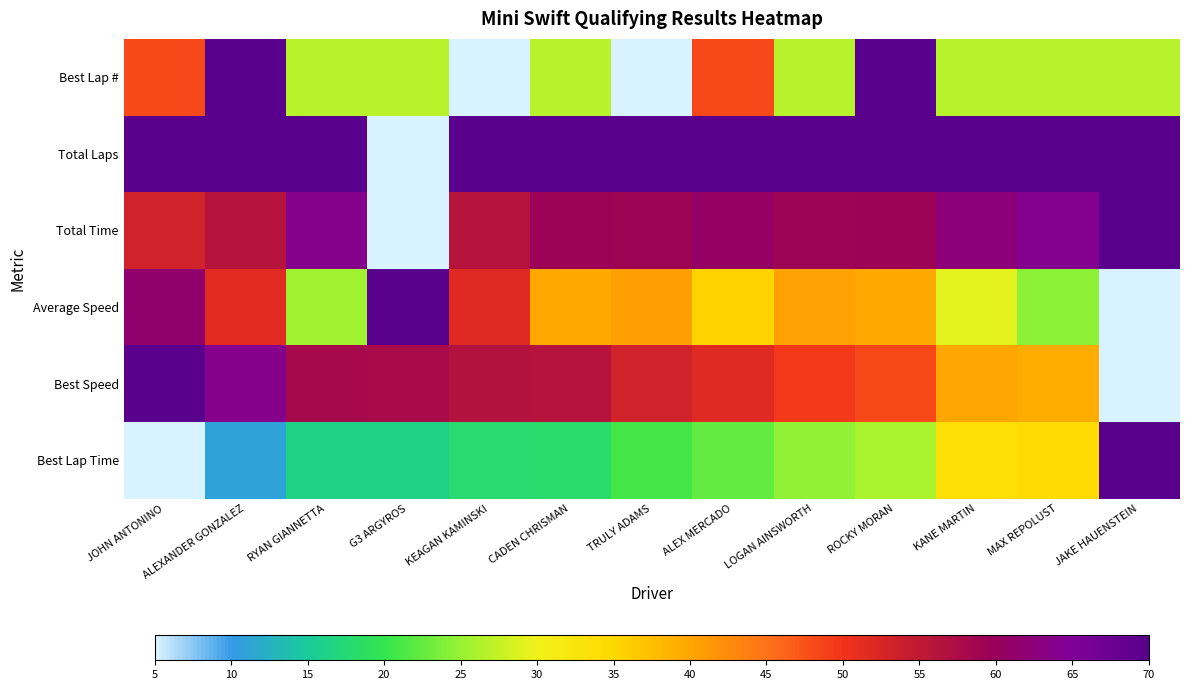

Reading left to right, list all the values displayed in this chart.

Best Lap Time: JOHN ANTONINO=5.0	ALEXANDER GONZALEZ=11.0	RYAN GIANNETTA=16.2	G3 ARGYROS=16.4	KEAGAN KAMINSKI=17.9	CADEN CHRISMAN=18.2	TRULY ADAMS=20.8	ALEX MERCADO=22.4	LOGAN AINSWORTH=24.7	ROCKY MORAN=25.9	KANE MARTIN=34.0	MAX REPOLUST=34.6	JAKE HAUENSTEIN=70.0
Best Speed: JOHN ANTONINO=70.0	ALEXANDER GONZALEZ=63.7	RYAN GIANNETTA=58.2	G3 ARGYROS=58.0	KEAGAN KAMINSKI=56.4	CADEN CHRISMAN=56.2	TRULY ADAMS=53.4	ALEX MERCADO=51.8	LOGAN AINSWORTH=49.4	ROCKY MORAN=48.2	KANE MARTIN=39.9	MAX REPOLUST=39.4	JAKE HAUENSTEIN=5.0
Average Speed: JOHN ANTONINO=61.6	ALEXANDER GONZALEZ=51.6	RYAN GIANNETTA=25.4	G3 ARGYROS=70.0	KEAGAN KAMINSKI=52.0	CADEN CHRISMAN=39.7	TRULY ADAMS=40.7	ALEX MERCADO=35.6	LOGAN AINSWORTH=40.3	ROCKY MORAN=39.8	KANE MARTIN=29.3	MAX REPOLUST=24.4	JAKE HAUENSTEIN=5.0
Total Time: JOHN ANTONINO=53.4	ALEXANDER GONZALEZ=56.1	RYAN GIANNETTA=63.7	G3 ARGYROS=5.0	KEAGAN KAMINSKI=56.1	CADEN CHRISMAN=59.5	TRULY ADAMS=59.2	ALEX MERCADO=60.7	LOGAN AINSWORTH=59.3	ROCKY MORAN=59.5	KANE MARTIN=62.6	MAX REPOLUST=64.0	JAKE HAUENSTEIN=70.0
Total Laps: JOHN ANTONINO=70.0	ALEXANDER GONZALEZ=70.0	RYAN GIANNETTA=70.0	G3 ARGYROS=5.0	KEAGAN KAMINSKI=70.0	CADEN CHRISMAN=70.0	TRULY ADAMS=70.0	ALEX MERCADO=70.0	LOGAN AINSWORTH=70.0	ROCKY MORAN=70.0	KANE MARTIN=70.0	MAX REPOLUST=70.0	JAKE HAUENSTEIN=70.0
Best Lap #: JOHN ANTONINO=48.3	ALEXANDER GONZALEZ=70.0	RYAN GIANNETTA=26.7	G3 ARGYROS=26.7	KEAGAN KAMINSKI=5.0	CADEN CHRISMAN=26.7	TRULY ADAMS=5.0	ALEX MERCADO=48.3	LOGAN AINSWORTH=26.7	ROCKY MORAN=70.0	KANE MARTIN=26.7	MAX REPOLUST=26.7	JAKE HAUENSTEIN=26.7